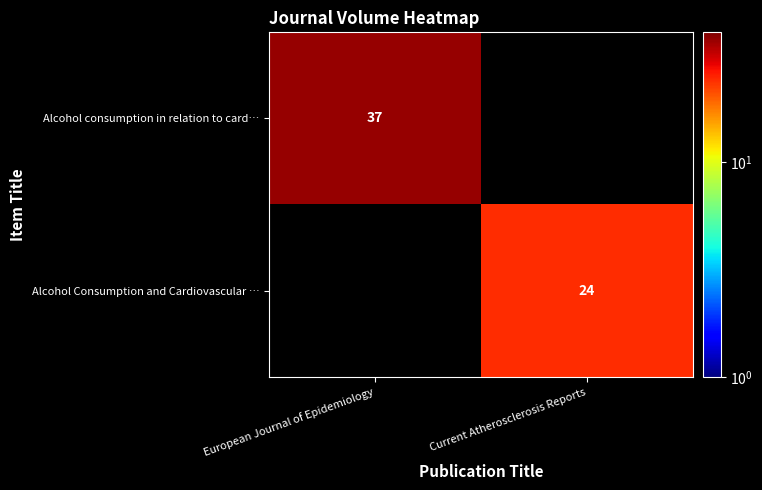

The value of Alcohol Consumption and Cardiovascular … at Current Atherosclerosis Reports is 24.0. True or false?

True